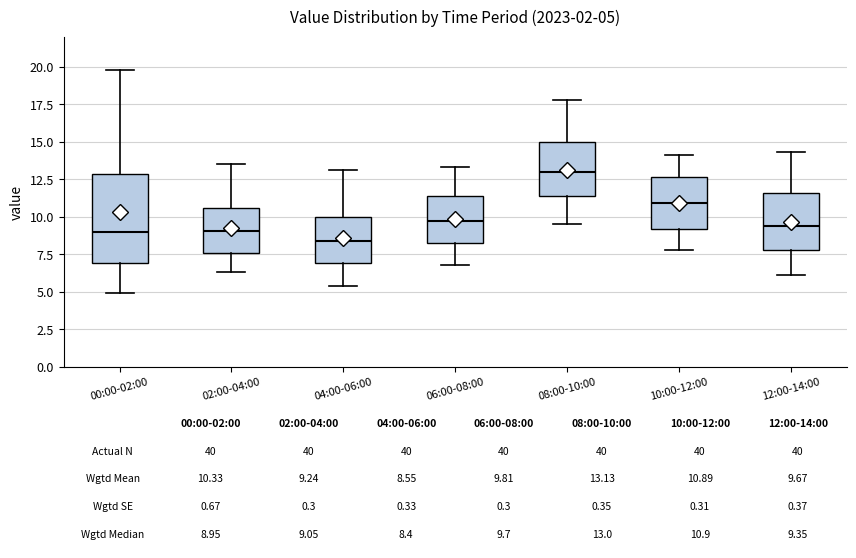

Comparing the boxes themselves (not the whiskers), which one is the tallest?

00:00-02:00